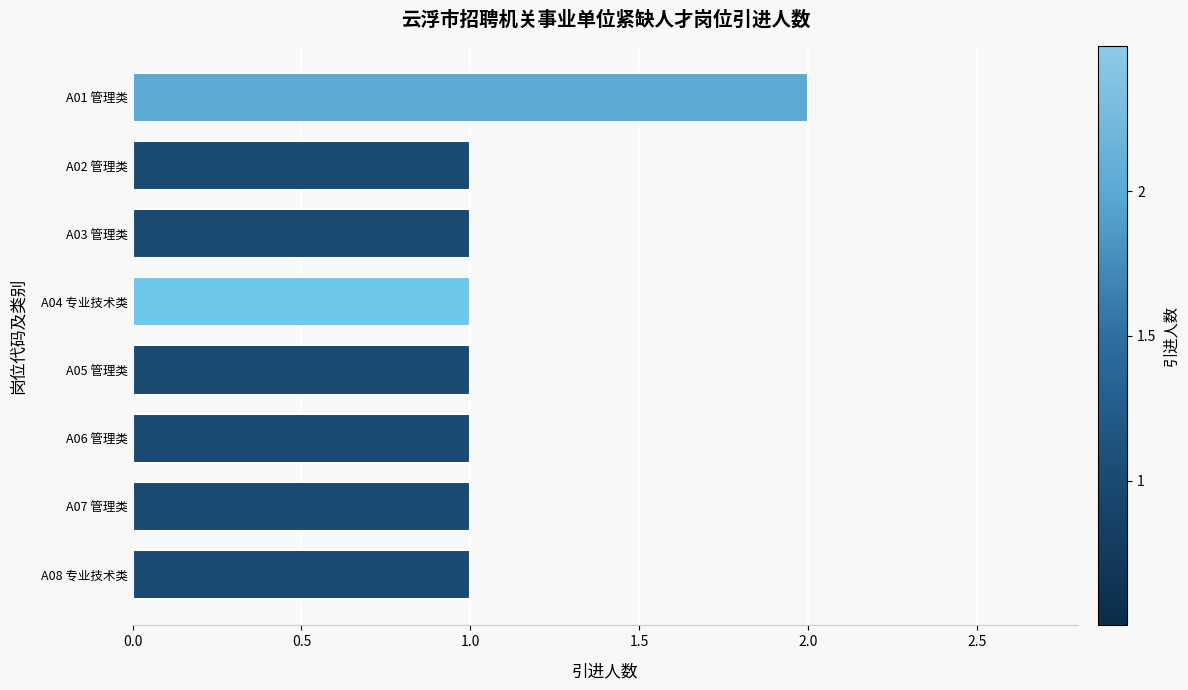

Count the values in the range 1 to 2.

8